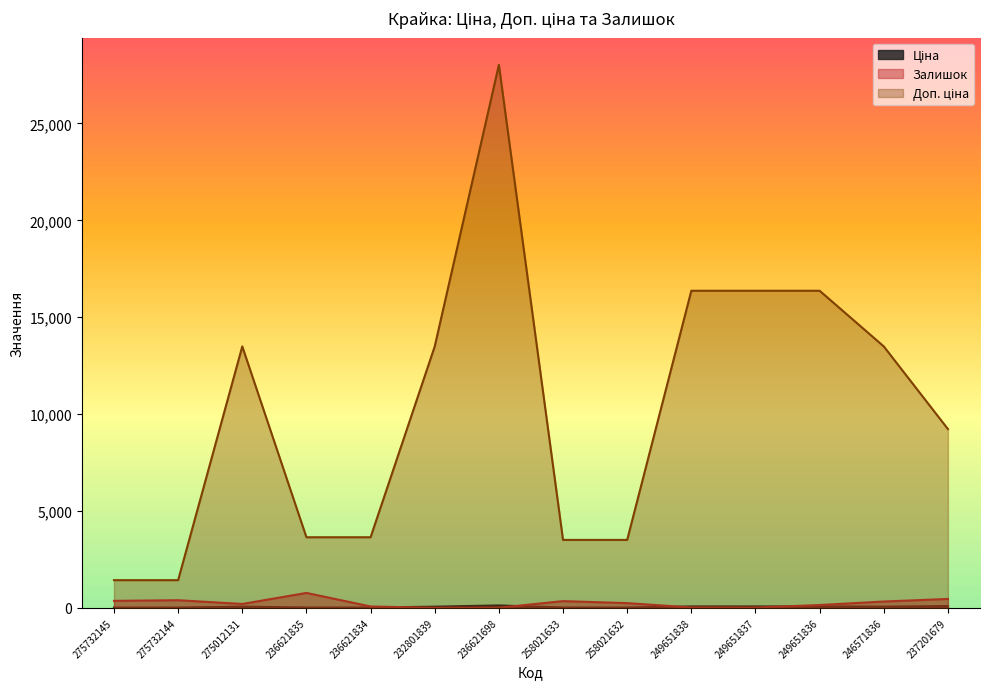

What is the label of the 11th point from the right?

236621835